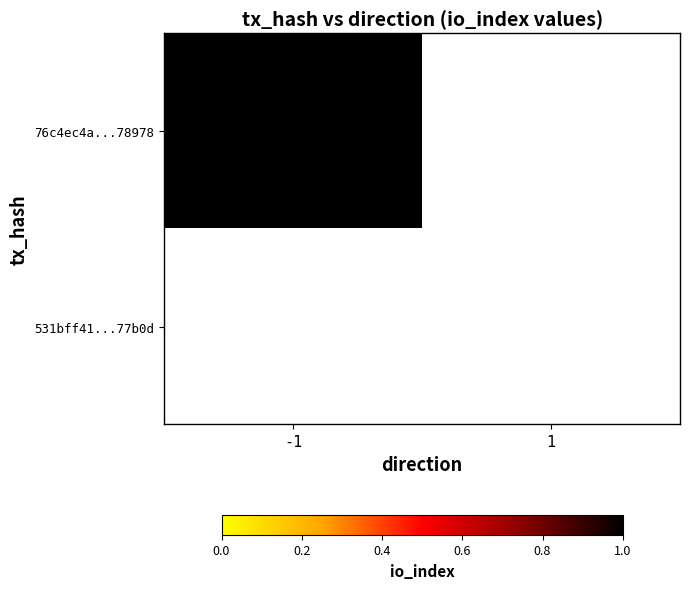

List the series in order of their overall mean, lowest first.

531bff414306877d9302618d4bd89ecb4177b0d, 76c4ec4a548c2dc6d36a8d7cadb2e28cad78978